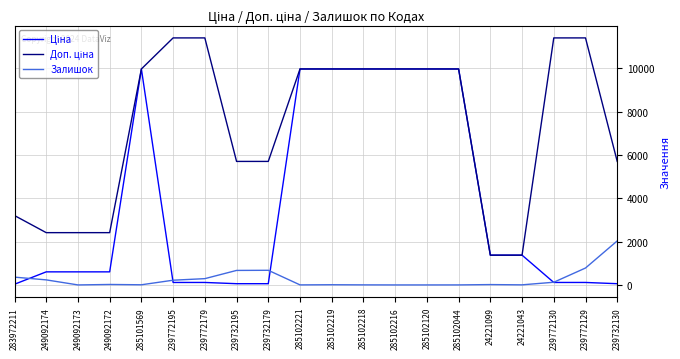

What is the greatest value displayed?

11410.0